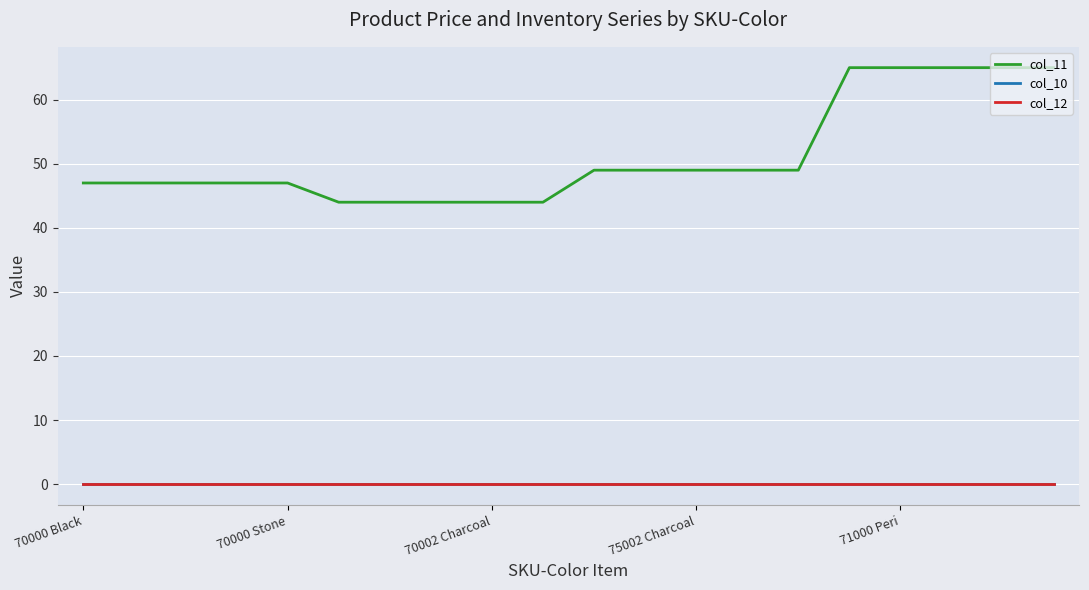

Does the chart display data point markers on the line(s)?

No